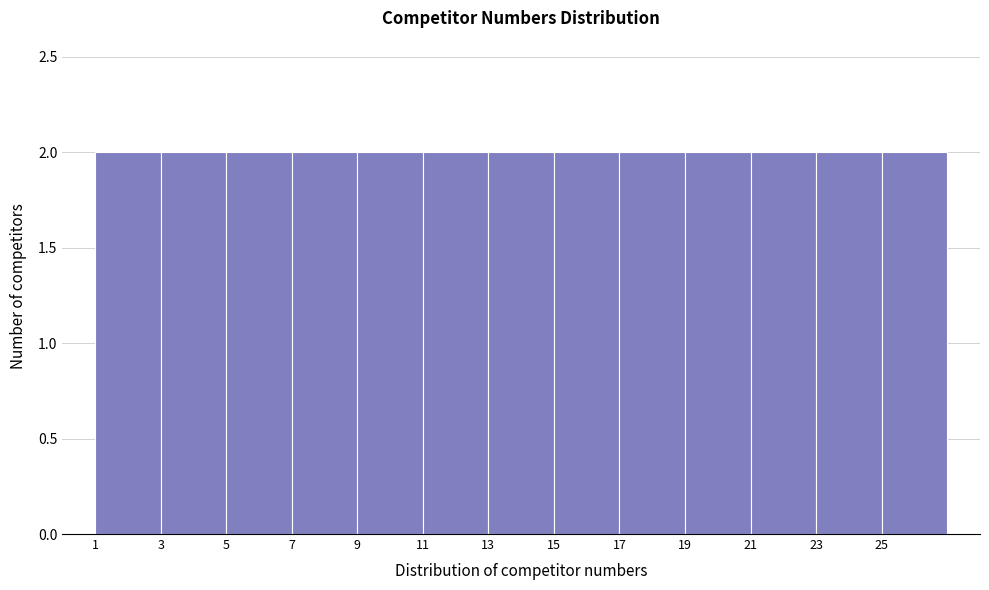

Reading left to right, list every bar in this chart as the range it spans on the x-axis followed by its height. The values are not printed on the chart, so give them approximately, as read against the axis.

1 to 3: 2
3 to 5: 2
5 to 7: 2
7 to 9: 2
9 to 11: 2
11 to 13: 2
13 to 15: 2
15 to 17: 2
17 to 19: 2
19 to 21: 2
21 to 23: 2
23 to 25: 2
25 to 27: 2